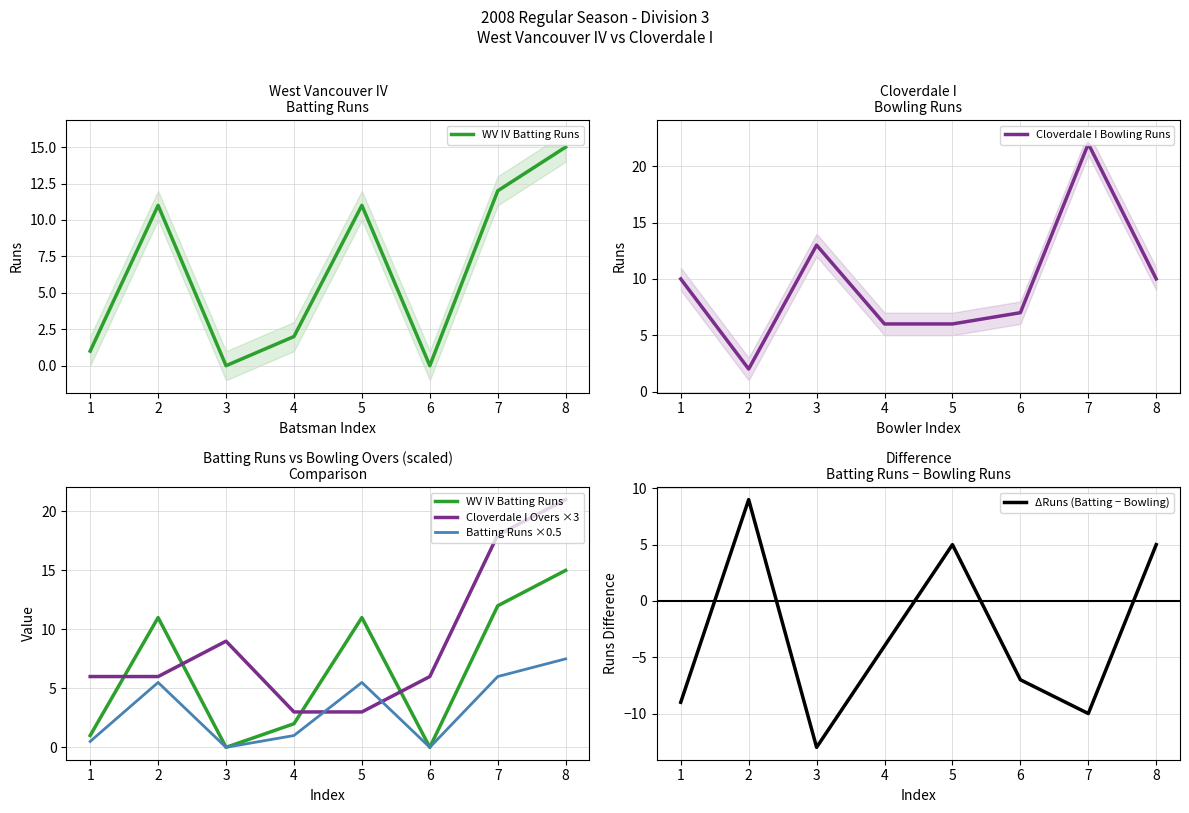

How many positive values does the ΔRuns (Batting − Bowling) series have?

3